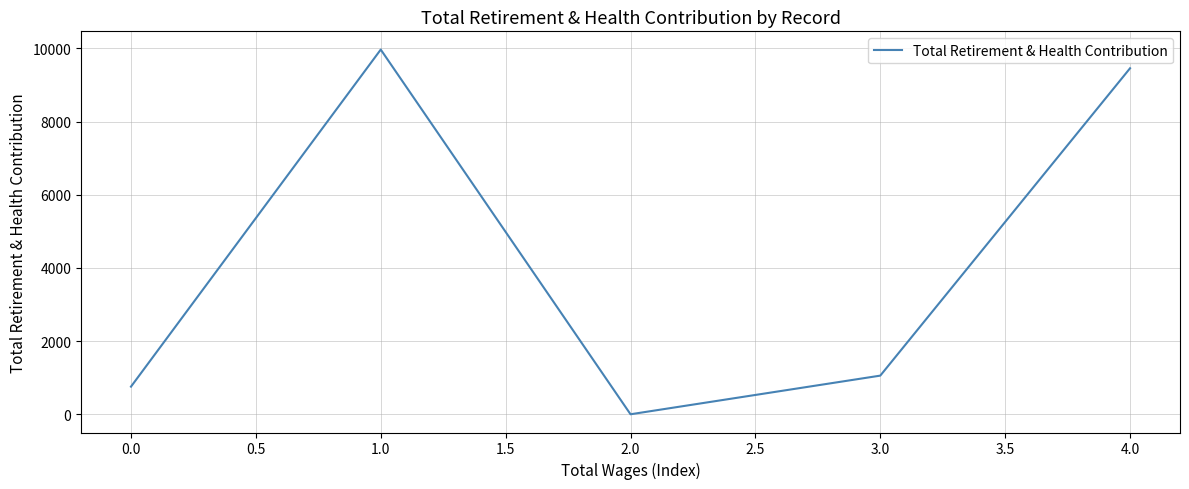

True or false: there are more than 2 points higher than both neighbors.

False